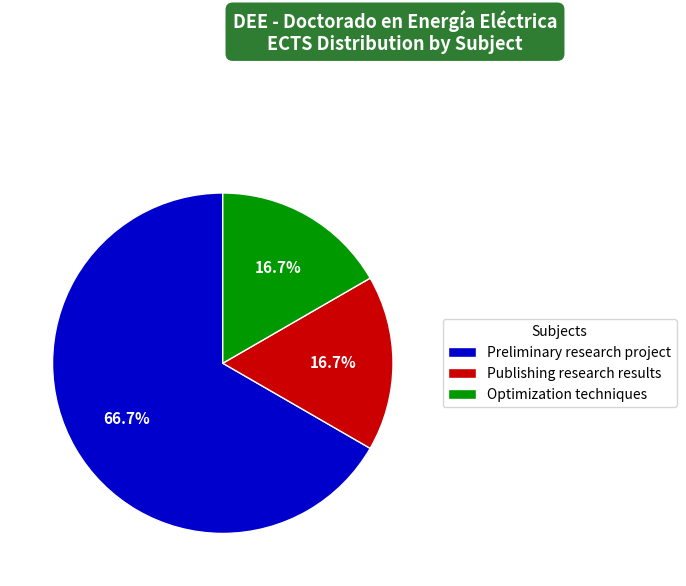

Which has a higher value, Preliminary research project or Optimization techniques?

Preliminary research project